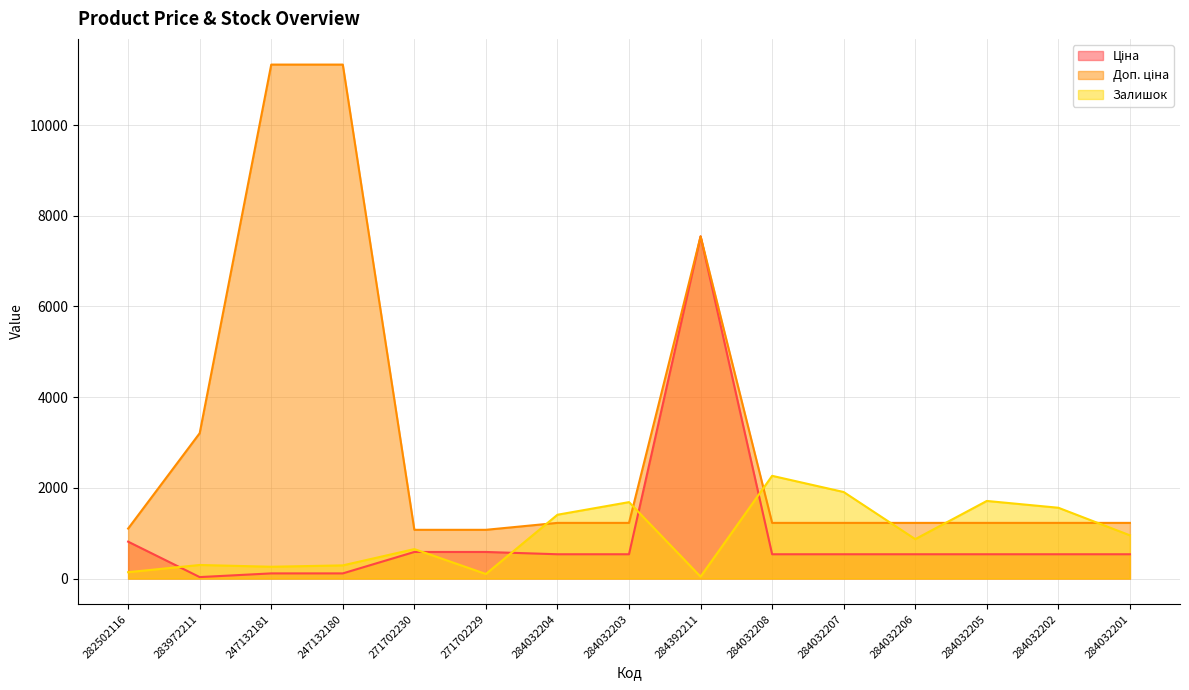

What is the value of the Ціна point at the 11th from the left?

535.4